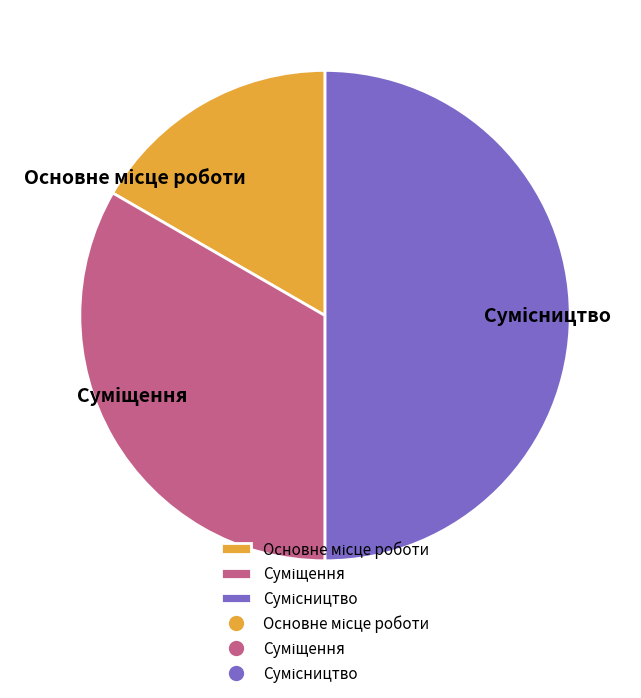

Approximately how many times larger is the value at Основне місце роботи compared to Сумісництво?

0.3